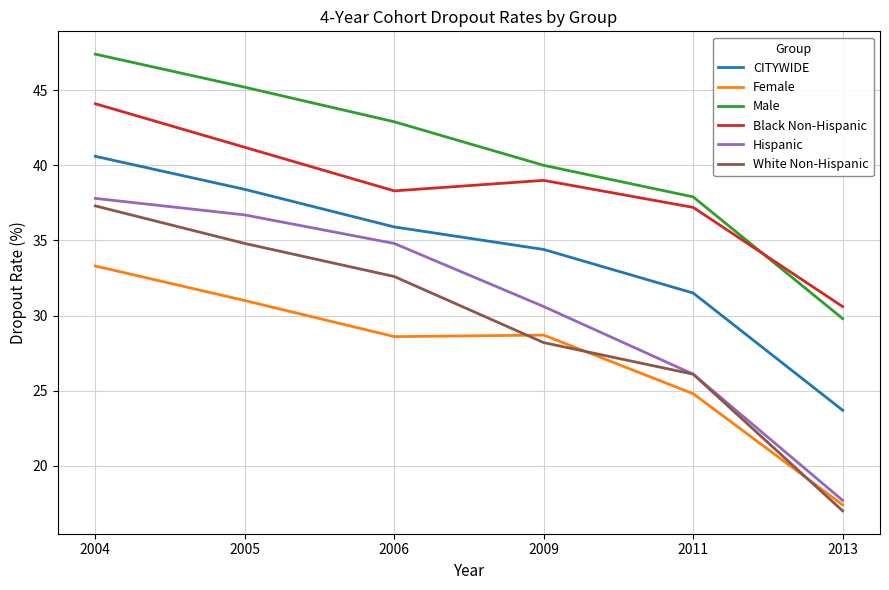

Does the chart display data point markers on the line(s)?

No